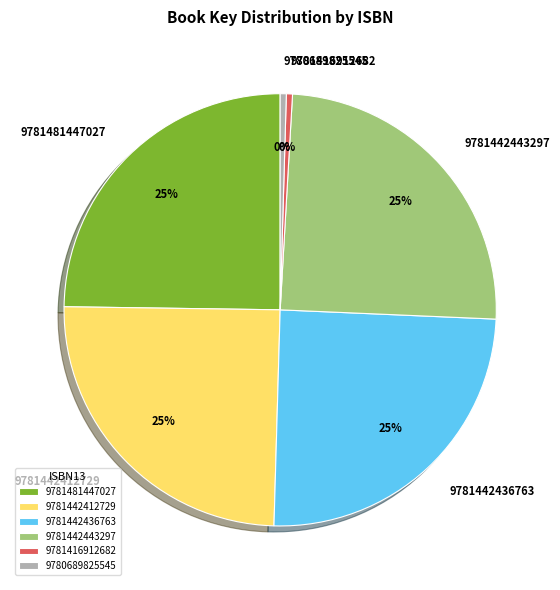

To the nearest percent, what percentage of the pie is 9781481447027?

25%